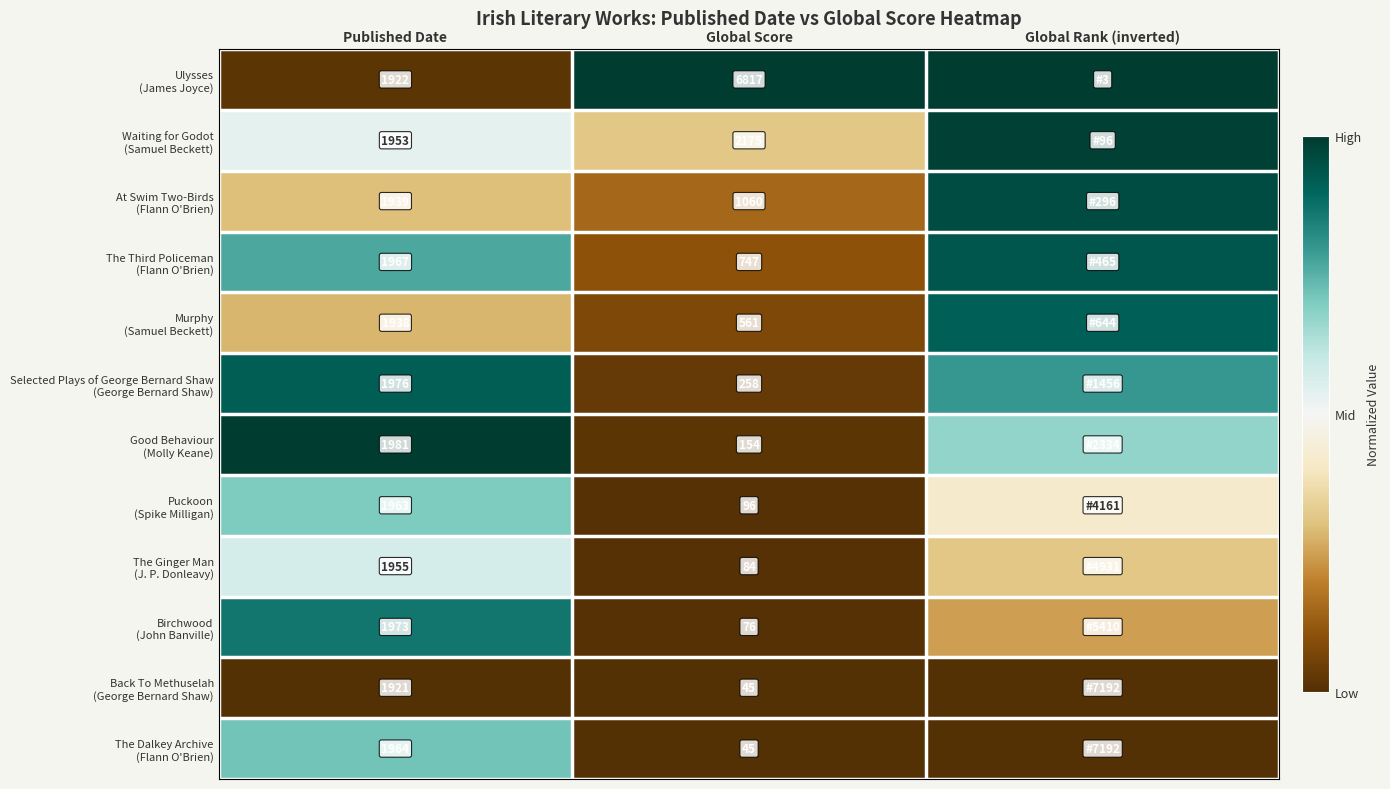

At which label does Waiting for Godot (Samuel Beckett) reach its peak?

Global Rank (inverted)